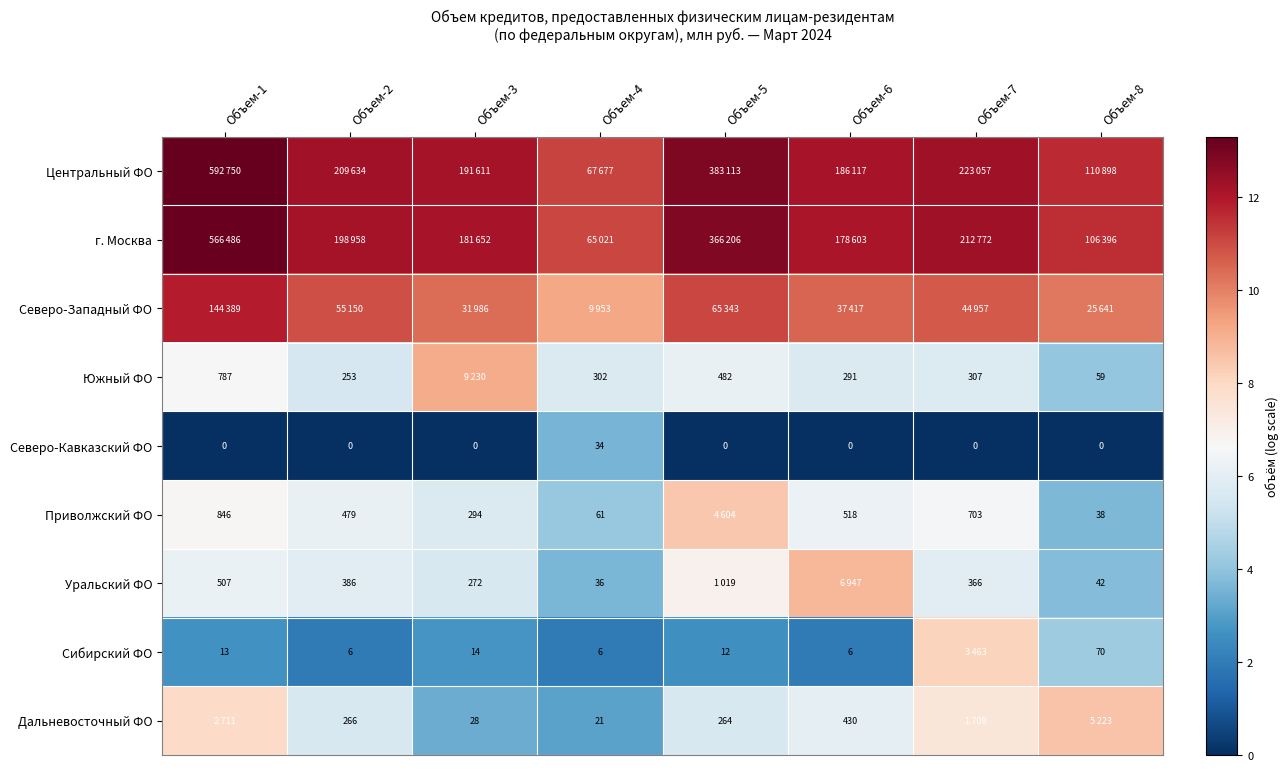

Which series has the largest total across all categories?

Центральный ФО